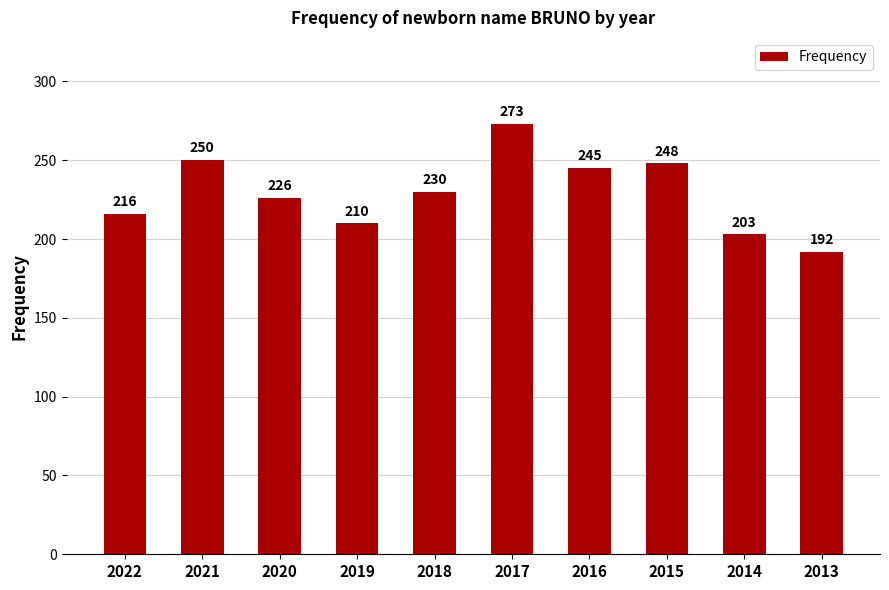

The value at 2013 is 96. True or false?

False